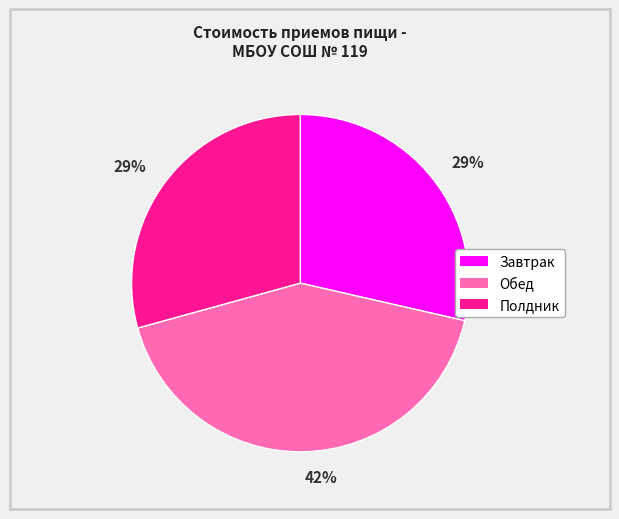

Is there a majority slice in this chart?

No